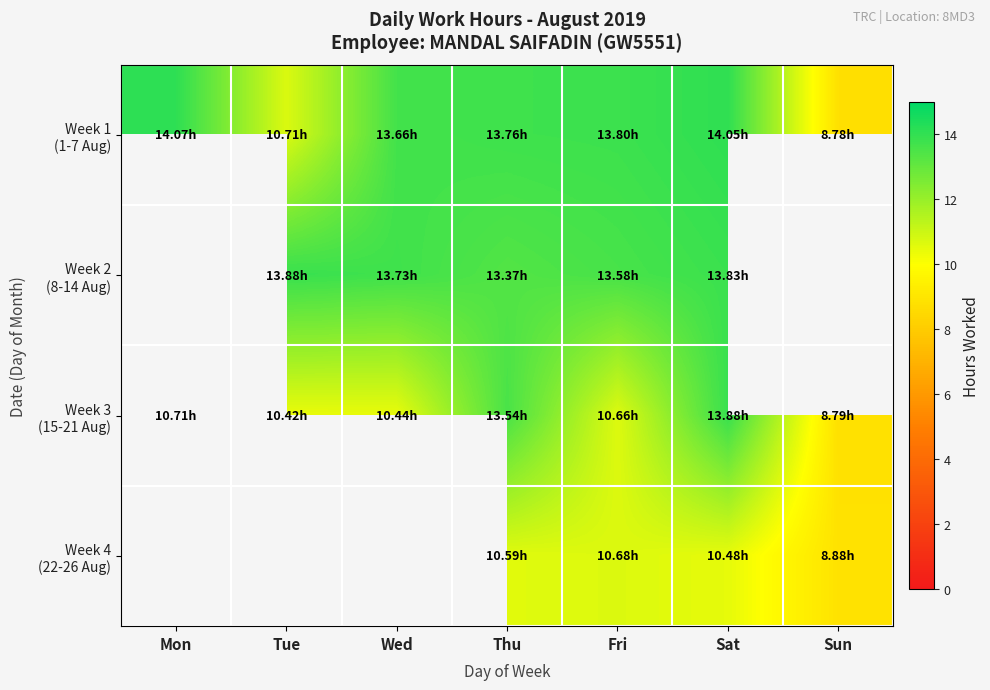

Which label corresponds to the largest value in the chart?

Mon